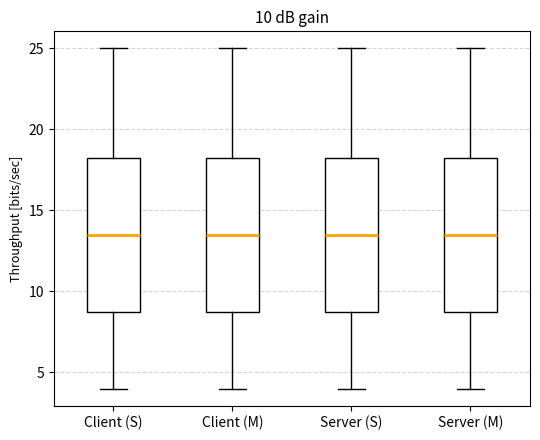

Where does the upper whisker of the box for Client (M) end on the y-axis? The values are not printed on the chart, so give them approximately, as read against the axis.

25.0